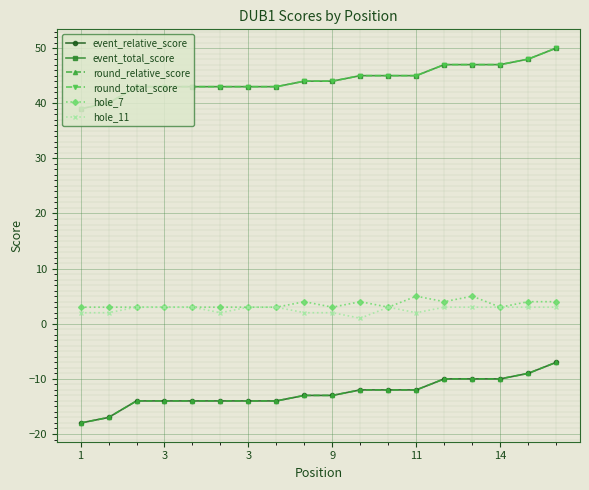

List the series in order of their peak value, highest first.

event_total_score, round_total_score, hole_7, hole_11, event_relative_score, round_relative_score